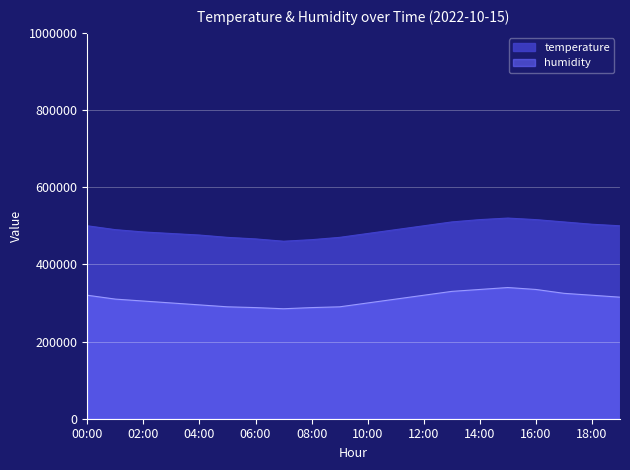

How many interior local valleys does the humidity series have?

1